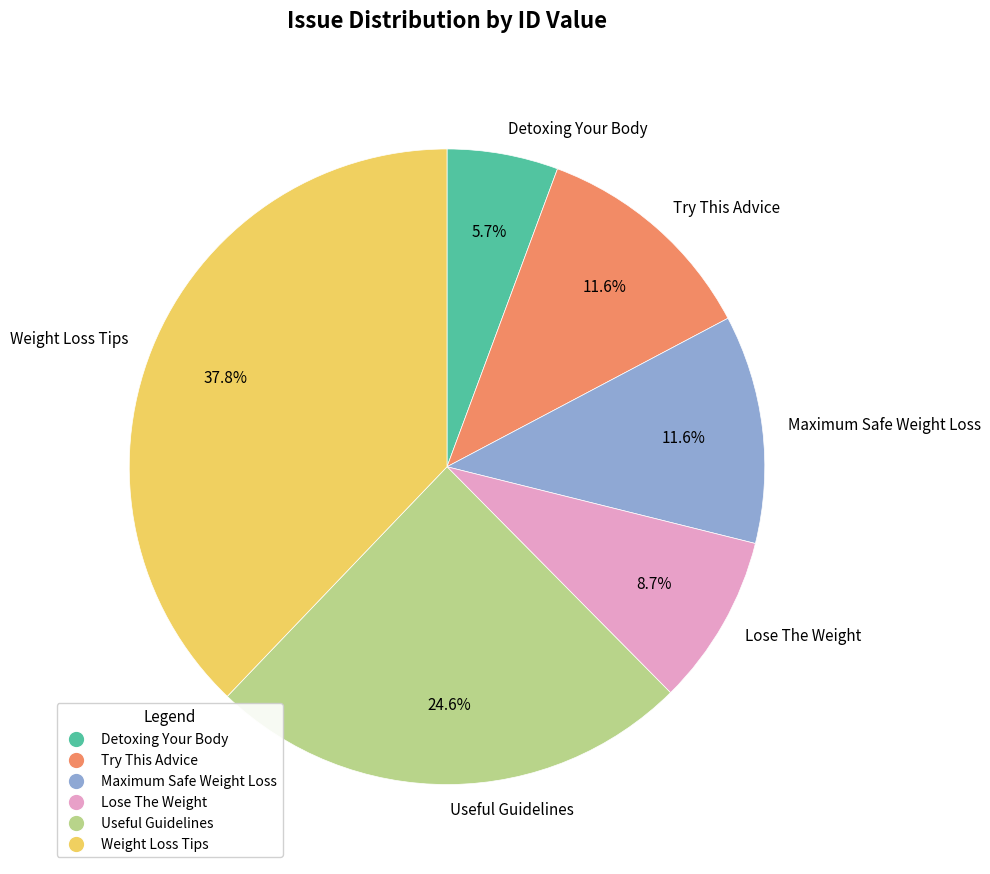

Is there a majority slice in this chart?

No